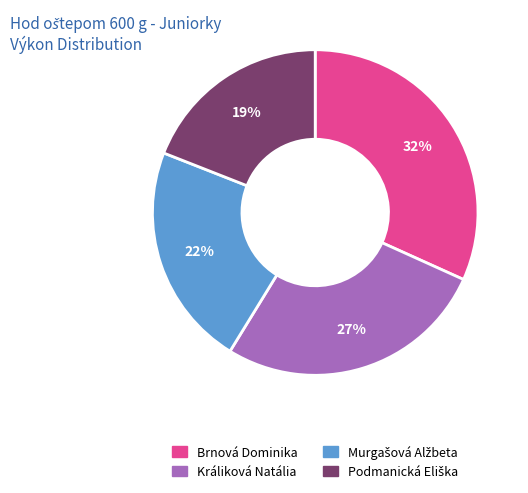

To the nearest percent, what percentage of the pie is Brnová Dominika?

32%